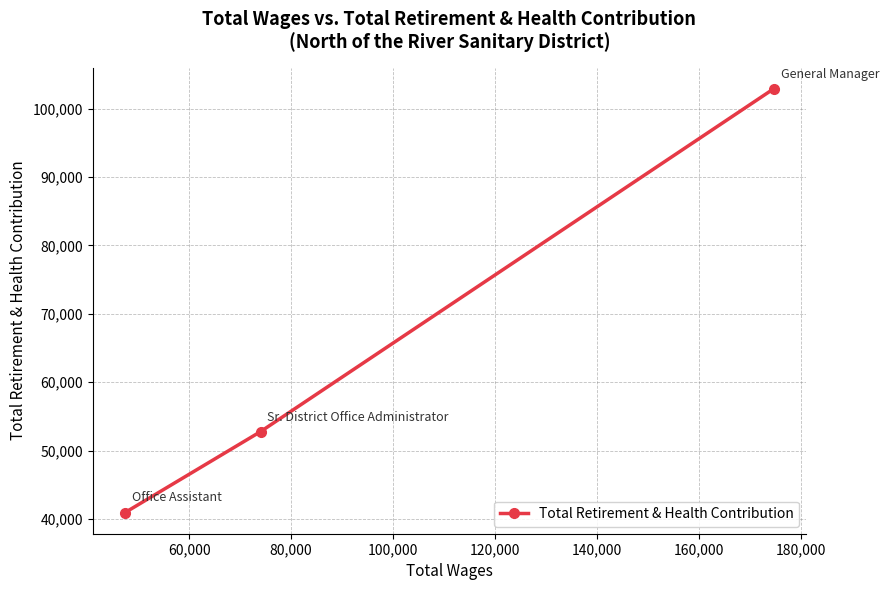

What is the sum of all values?

196586